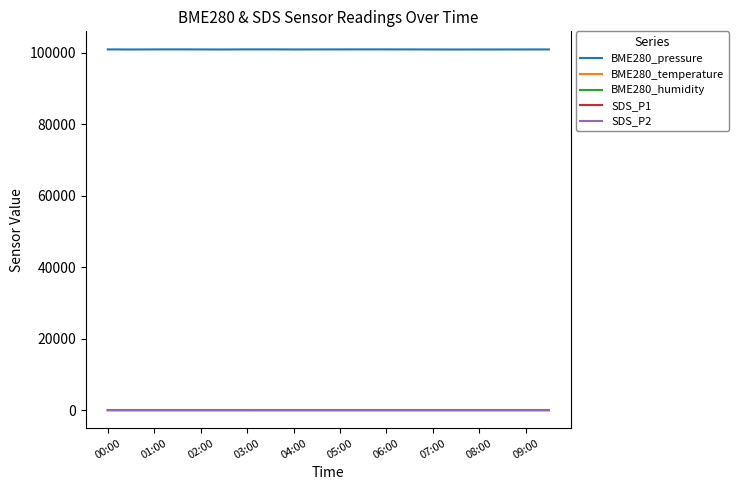

True or false: SDS_P1 and BME280_pressure cross at least once.

False